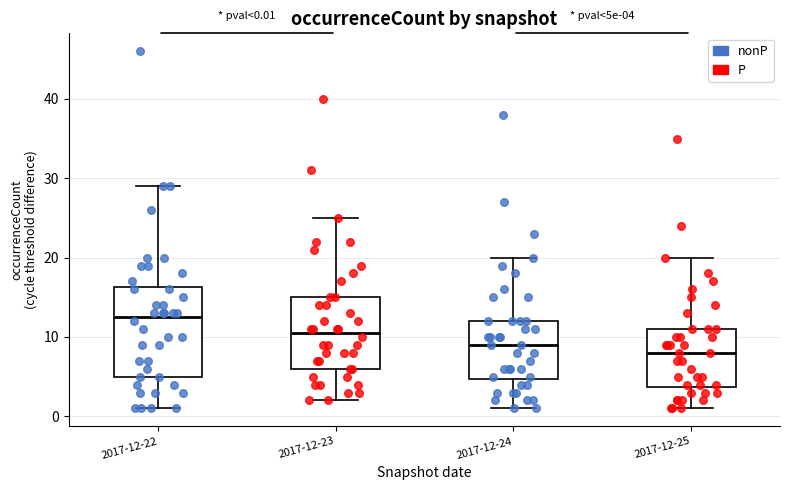

Which box's median line is the lowest?

2017-12-25